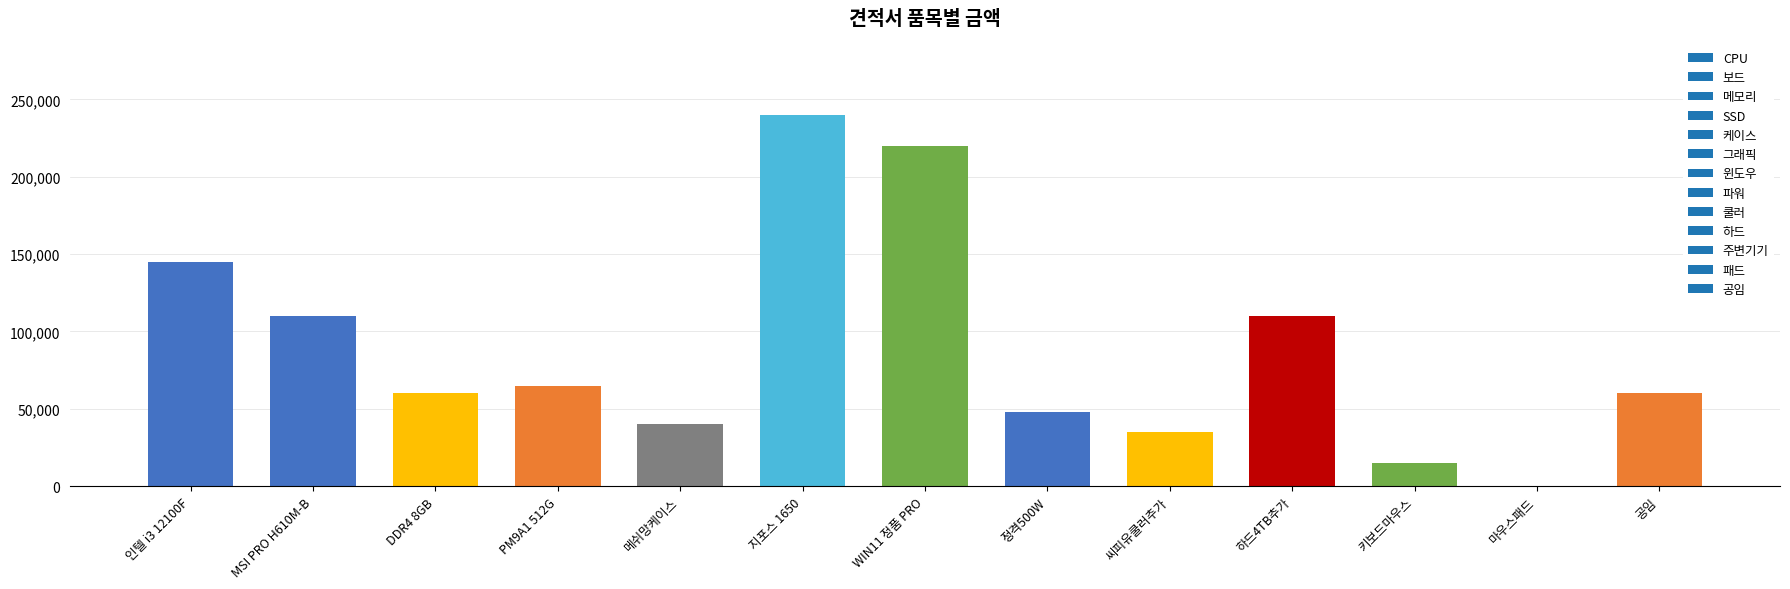

Which category has the highest value across all series?

지포스 1650